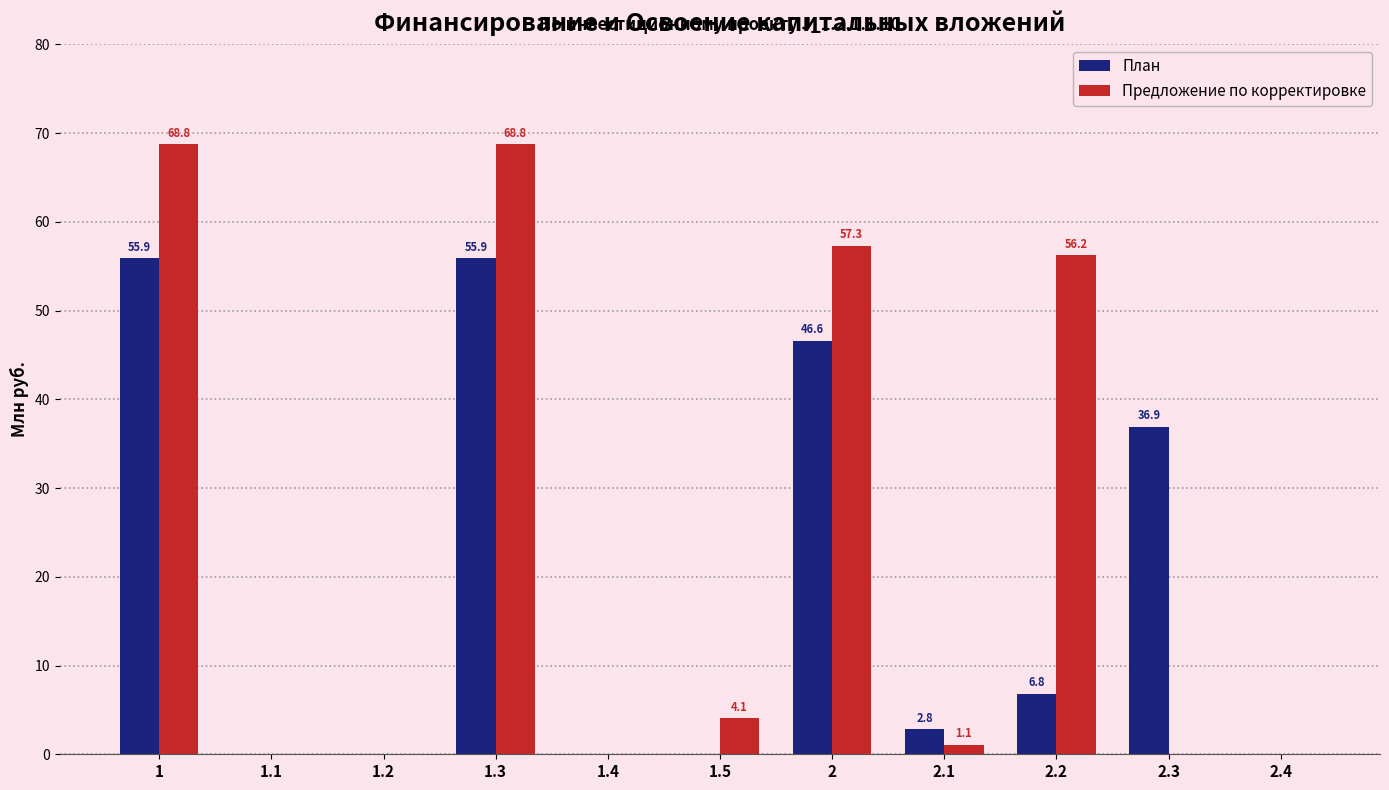

Reading left to right, transcribe all the data shown in this chart.

План: 55.9	0.0	0.0	55.9	0.0	0.0	46.6	2.8	6.8	36.9	0.0
Предложение по корректировке: 68.8	0.0	0.0	68.8	0.0	4.1	57.3	1.1	56.2	0.0	0.0